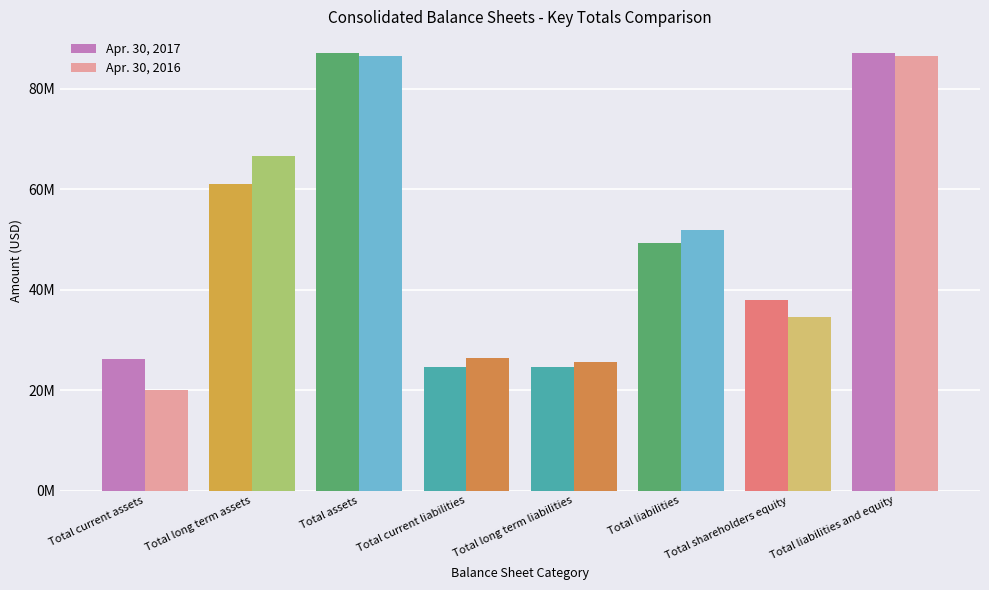

What is the label of the 7th bar from the right?

Total long term assets